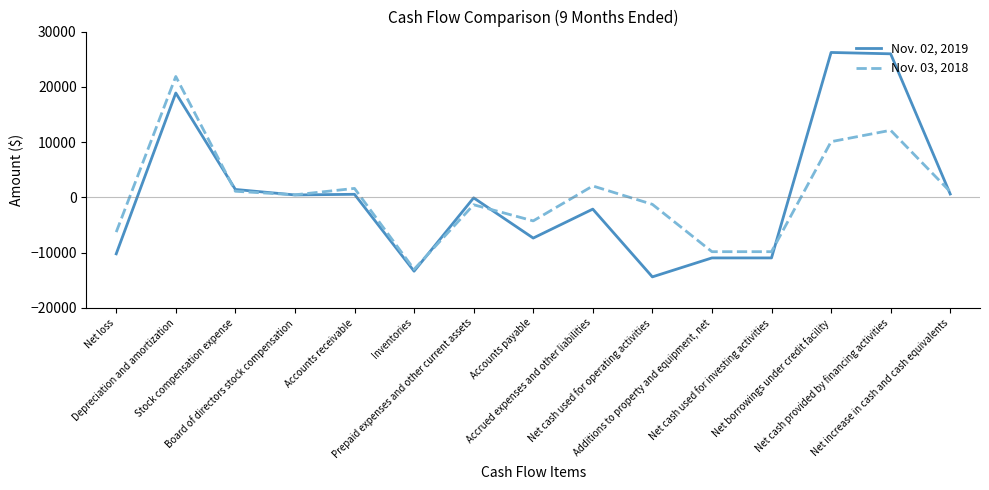

Which series ends up on top after the final intersection of Nov. 02, 2019 and Nov. 03, 2018?

Nov. 03, 2018